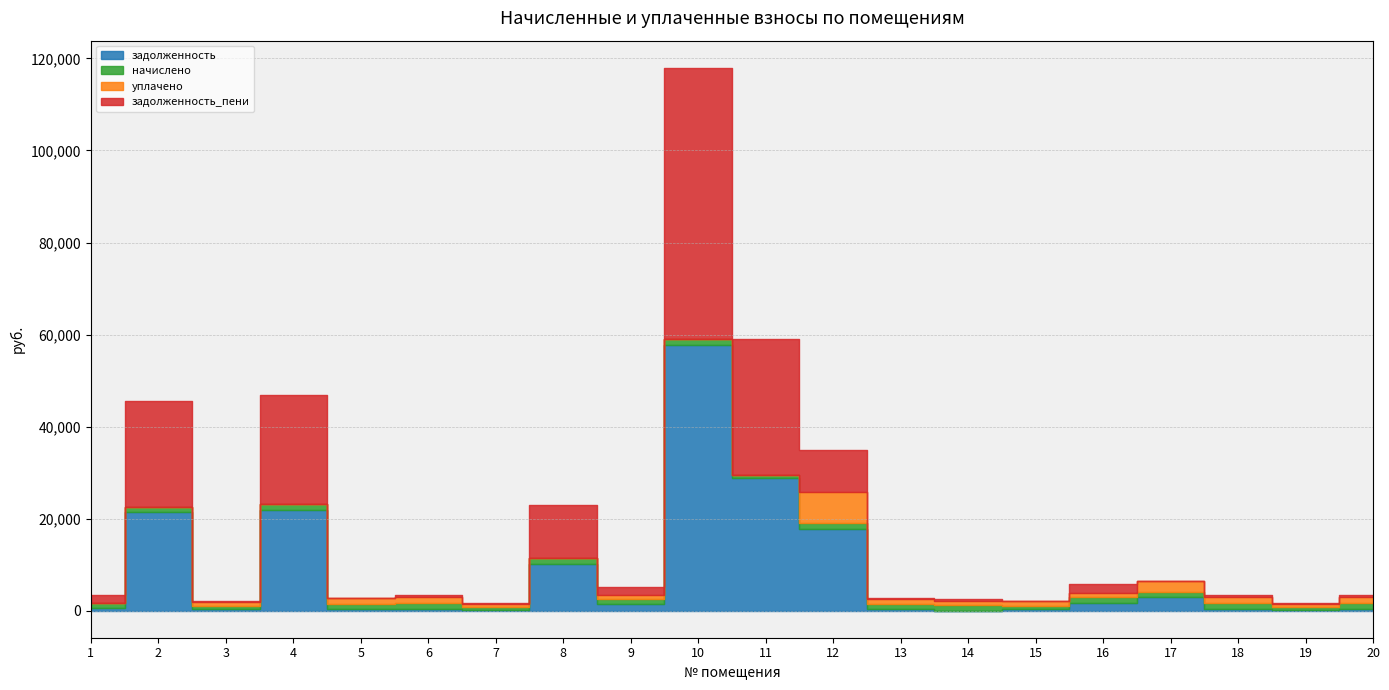

At 7, list the series in order from largest to smallest.

начислено, уплачено, задолженность_пени, задолженность